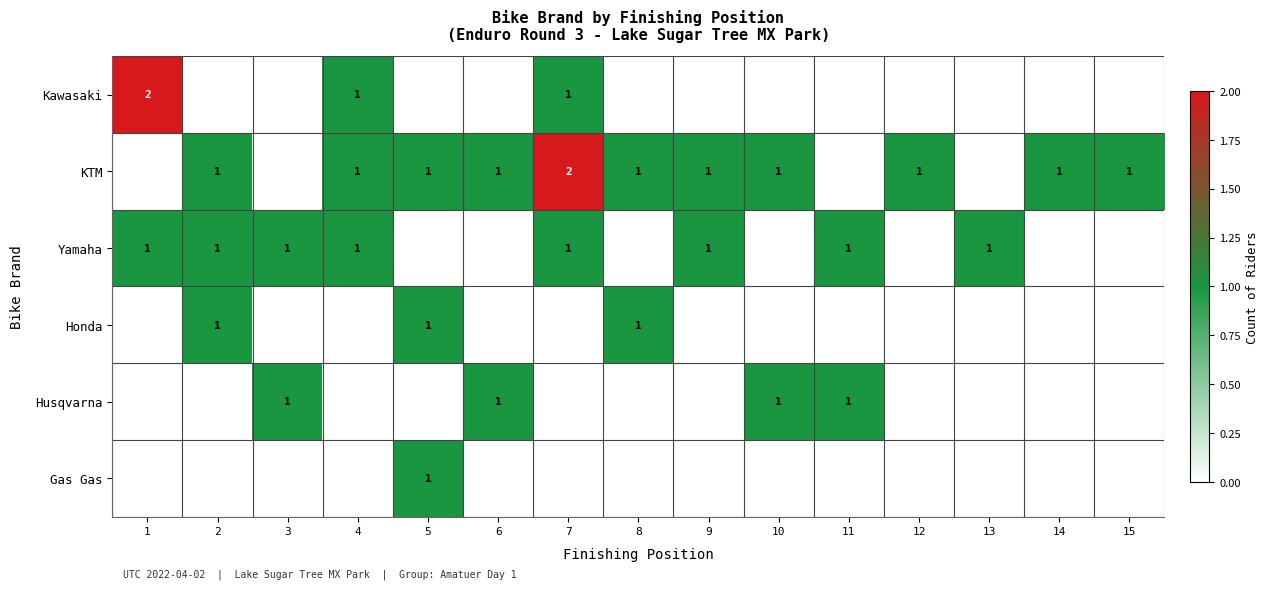

At how many categories does at least one series exceed 1?

2